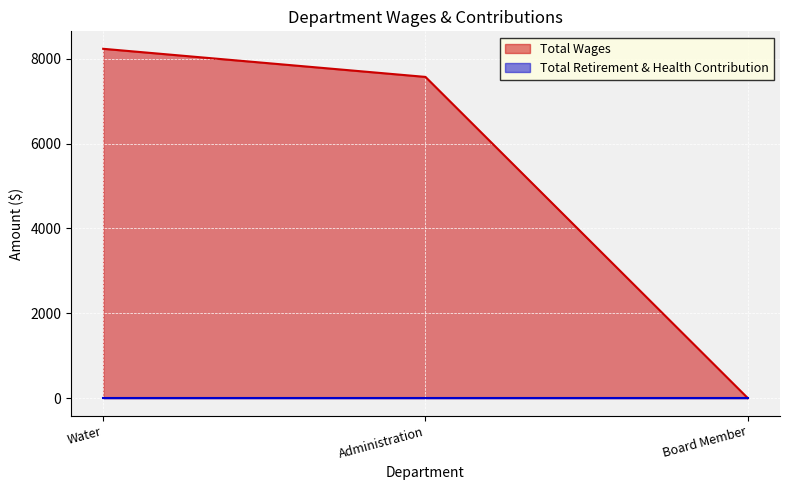

The chart shows a value of 0 at Board Member. True or false?

True